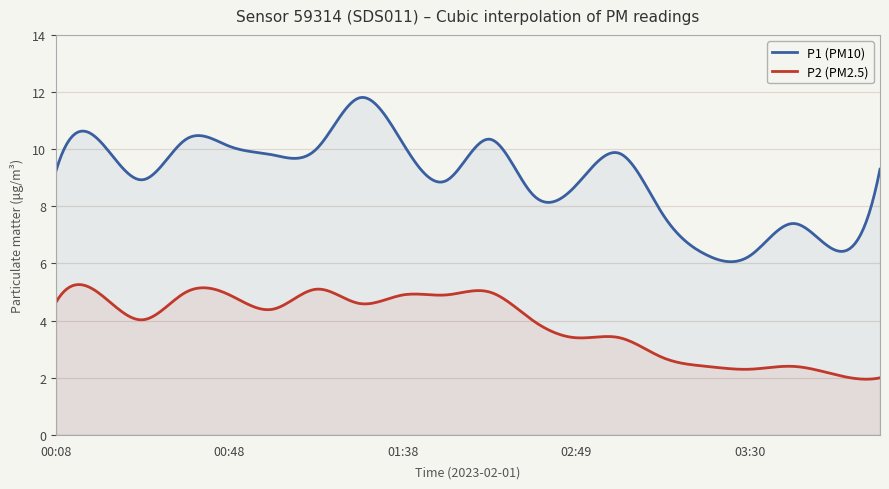

What is the total value across all series at 01:58?

15.3